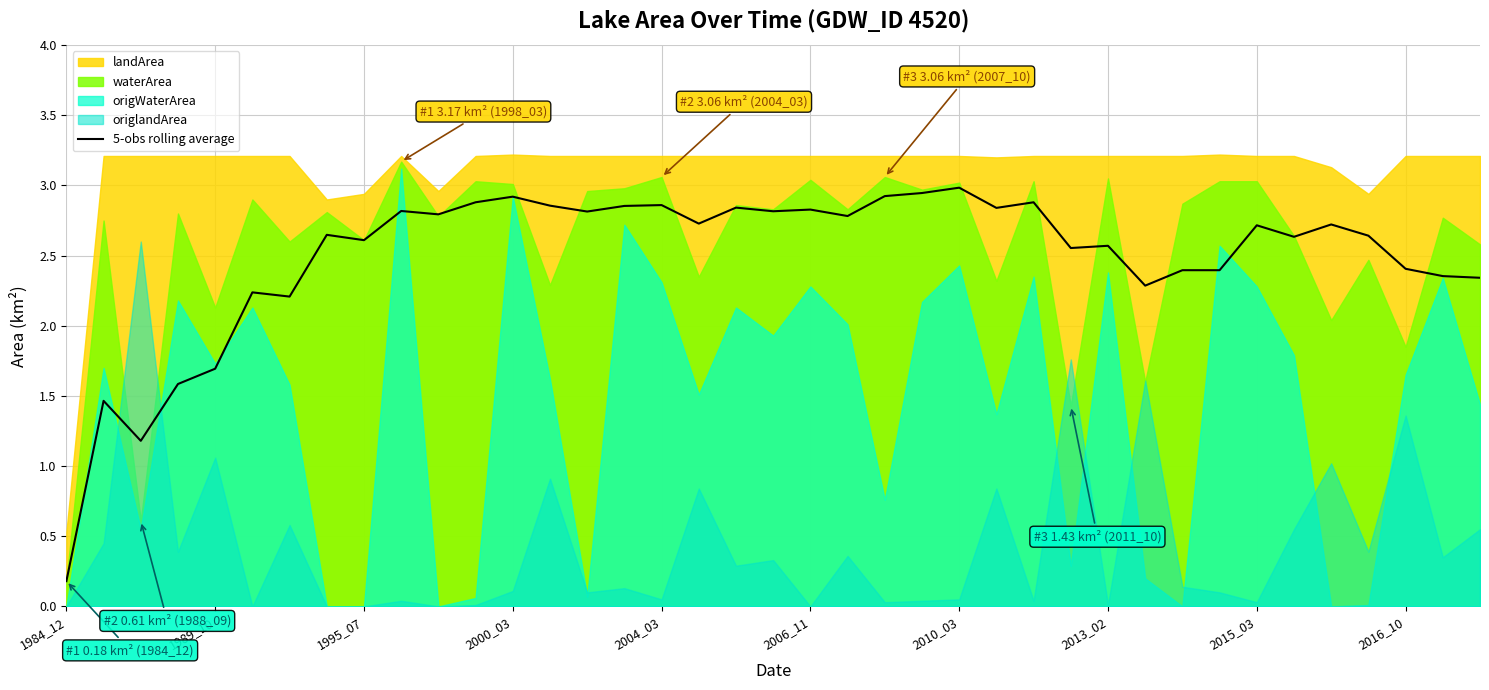

Count the number of values greater than 2.

34